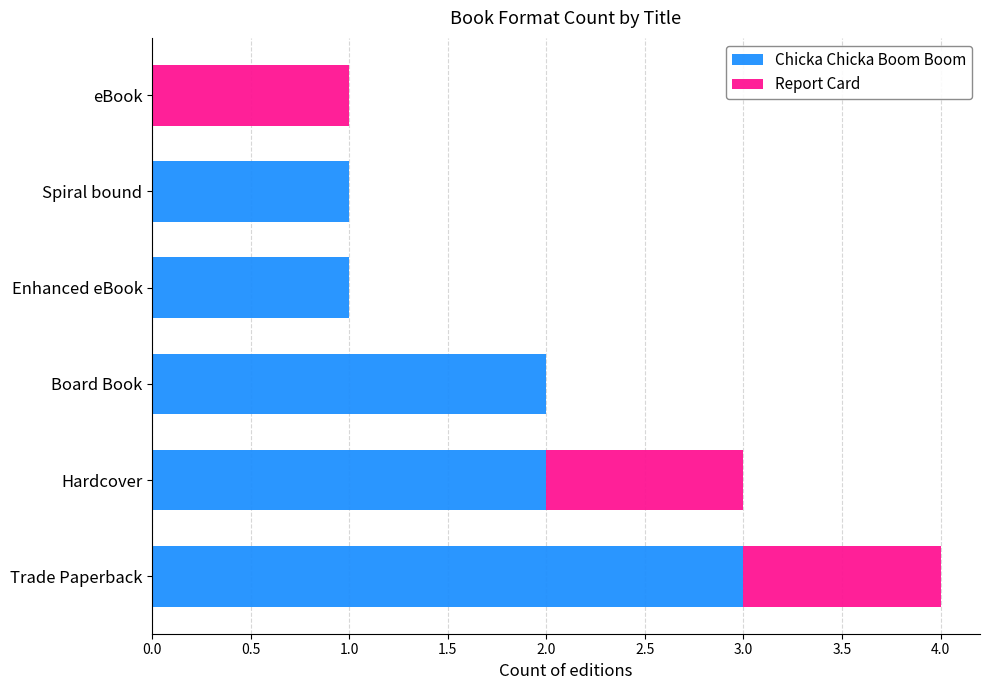

True or false: Chicka Chicka Boom Boom has a value of 2 at Board Book.

True